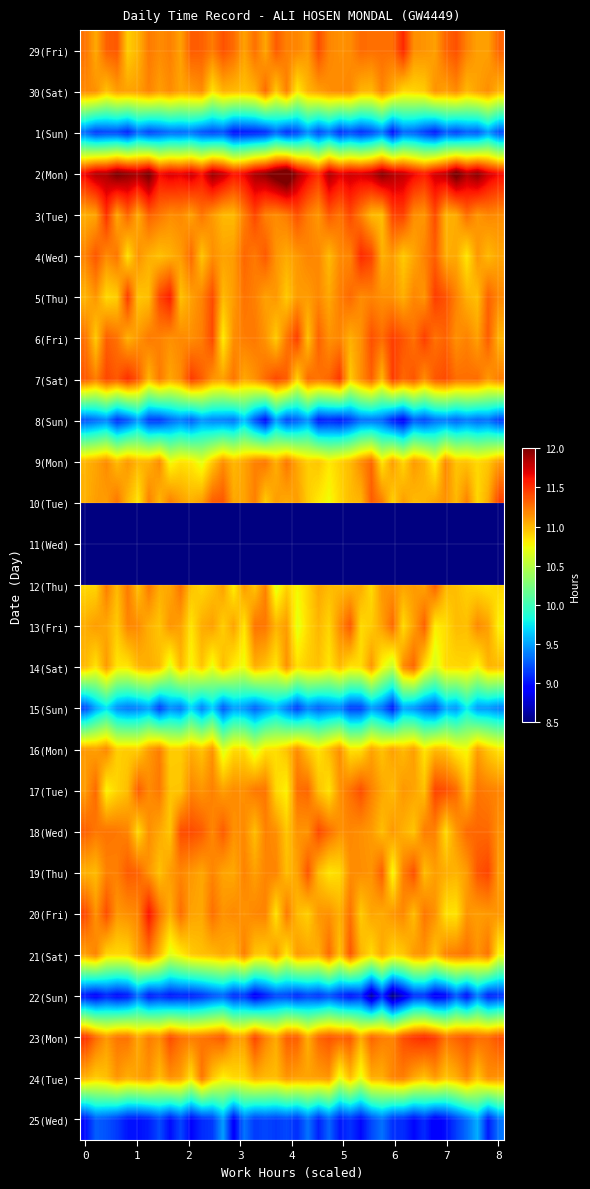

List the series in order of their peak value, lowest first.

22(Sun), 1(Sun), 25(Wed), 8(Sun), 15(Sun), 16(Mon), 24(Tue), 30(Sat), 9(Mon), 14(Sat), 12(Thu), 13(Fri), 21(Sat), 18(Wed), 19(Thu), 17(Tue), 10(Tue), 6(Fri), 3(Tue), 7(Sat), 4(Wed), 23(Mon), 29(Fri), 5(Thu), 20(Fri), 2(Mon), 11(Wed)